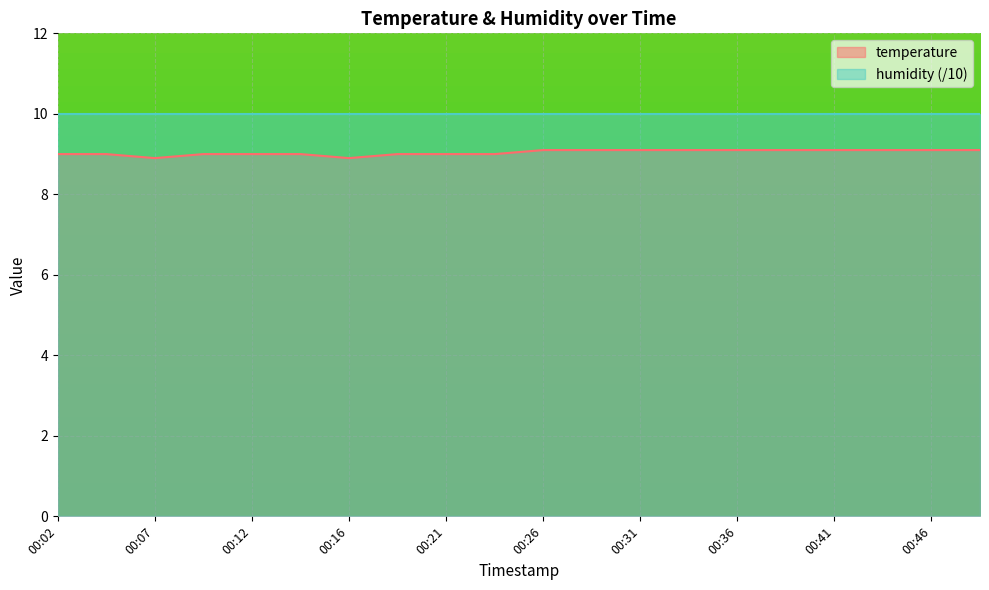

Which series has the largest range (max minus min)?

temperature